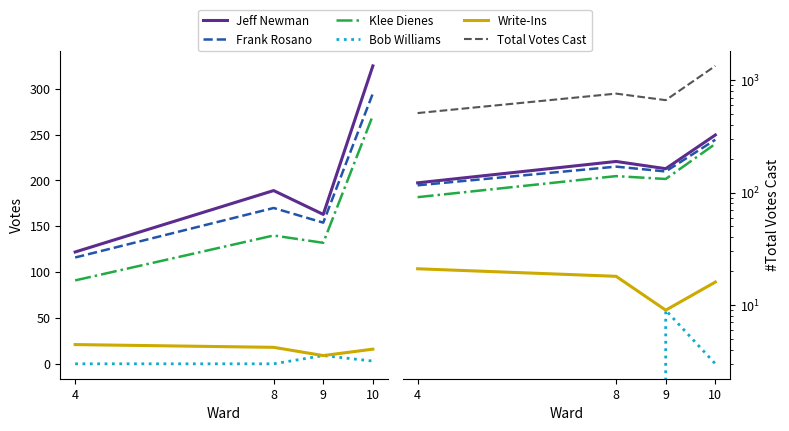

Reading right to left, extract all data points from this chart.

Jeff Newman: 10=325	9=163	8=189	4=122
Frank Rosano: 10=295	9=154	8=170	4=116
Klee Dienes: 10=271	9=132	8=140	4=91
Bob Williams: 10=3	9=9	8=0	4=0
Write-Ins: 10=16	9=9	8=18	4=21
Total Votes Cast: 10=1337	9=663	8=758	4=509